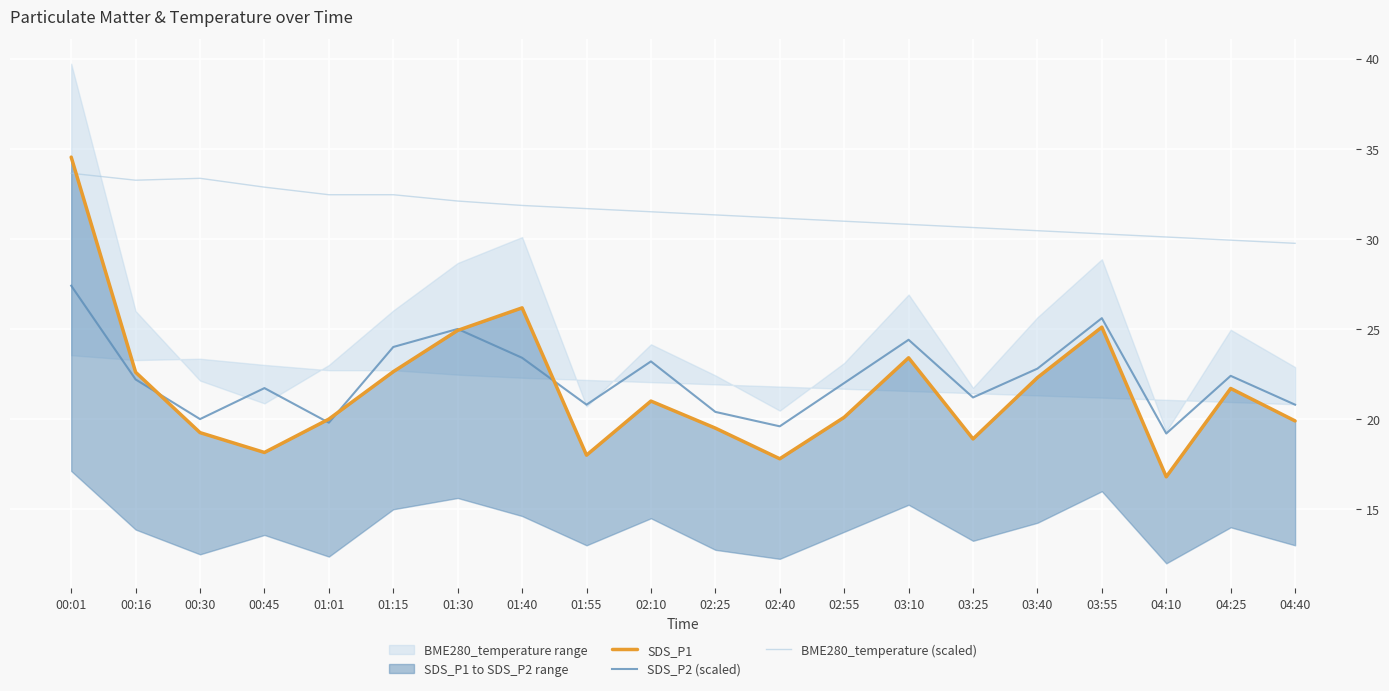

At how many categories does at least one series exceed 31?

12